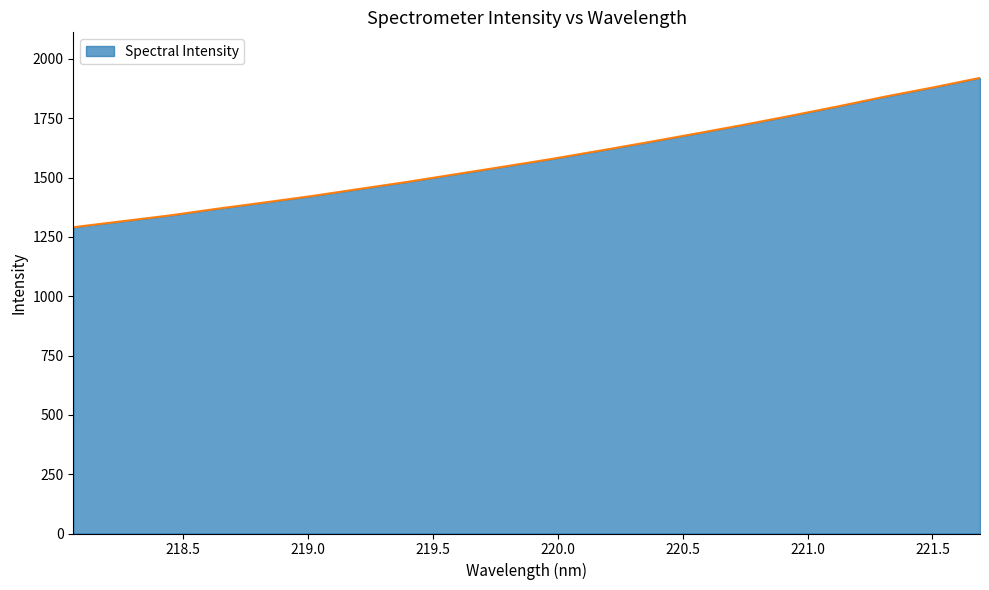

What is the difference between the maximum and minimum values?

629.2